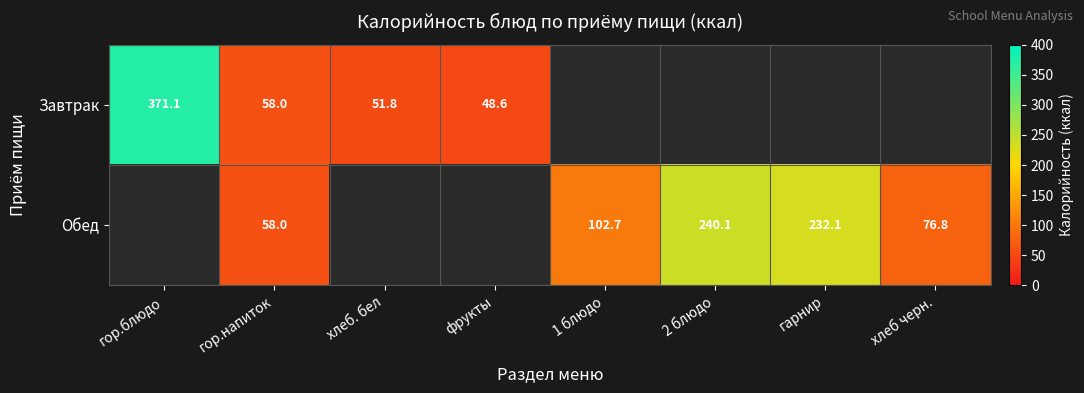

Is it true that Обед equals 78.3 at гор.напиток?

False